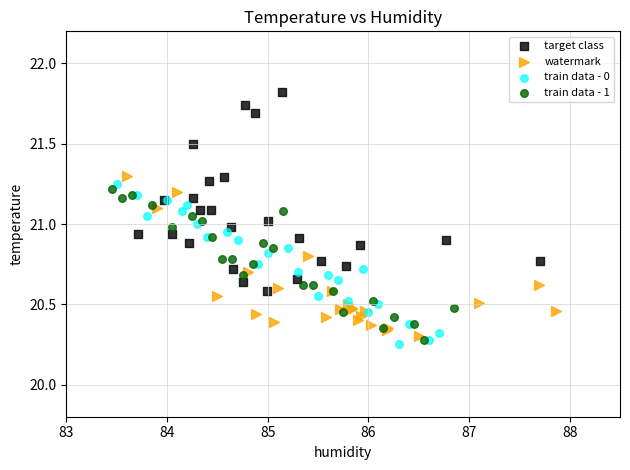

Which series reaches the maximum Y coordinate?

target class